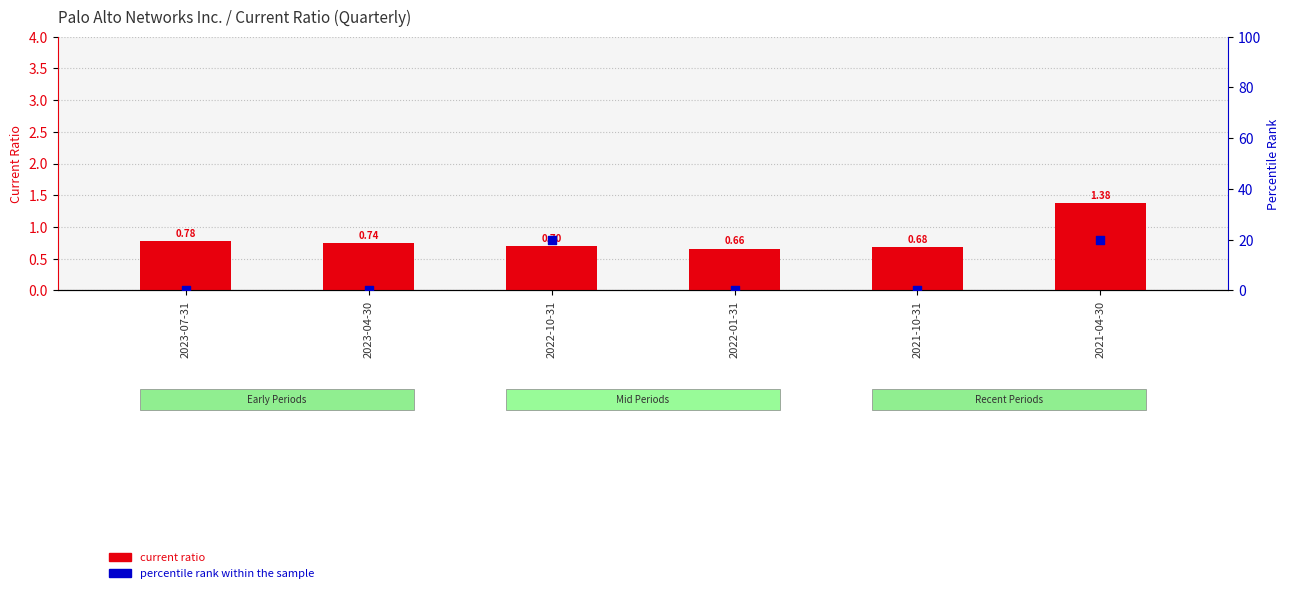

What is the total value across all series at 2022-01-31?

0.7